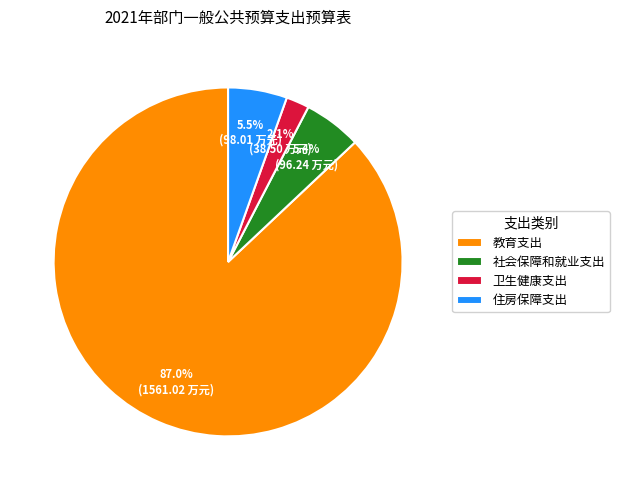

Is there any slice that represents more than half of the pie?

Yes